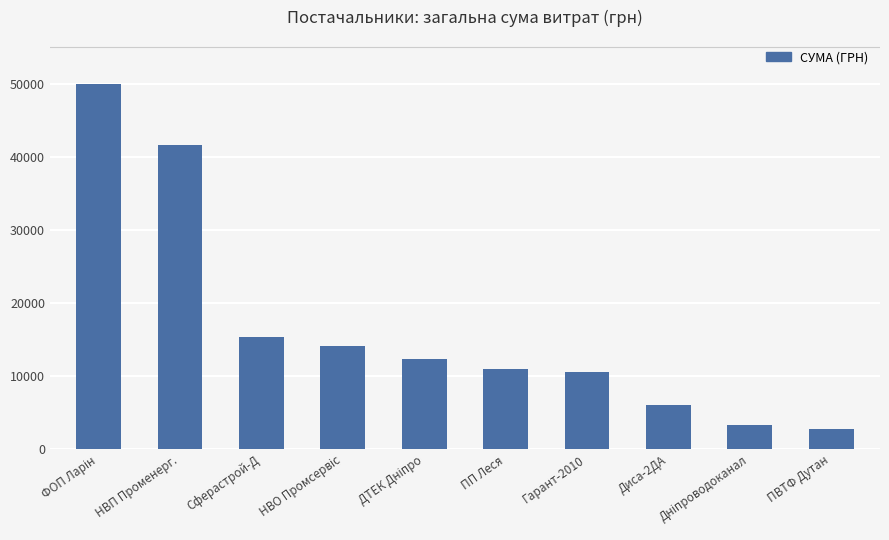

How many bars are there in total?

10